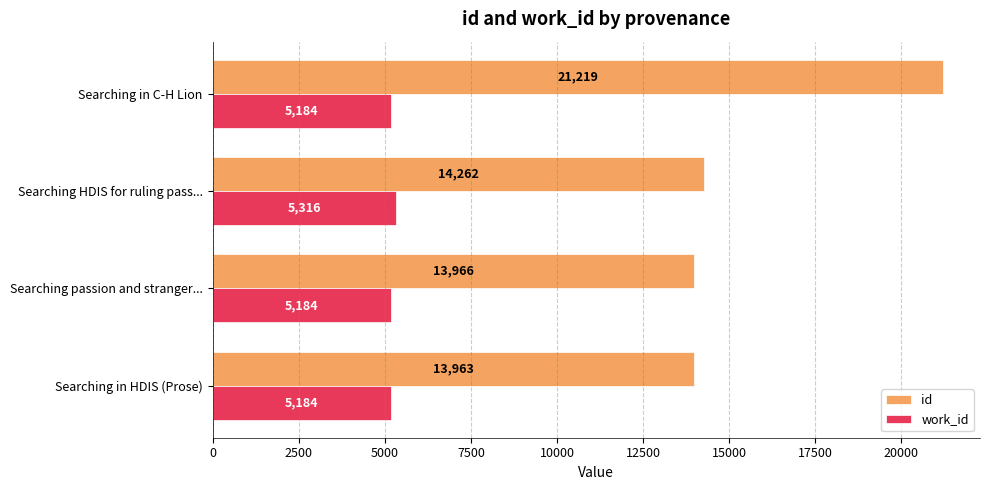

Which series has the widest spread of values?

id